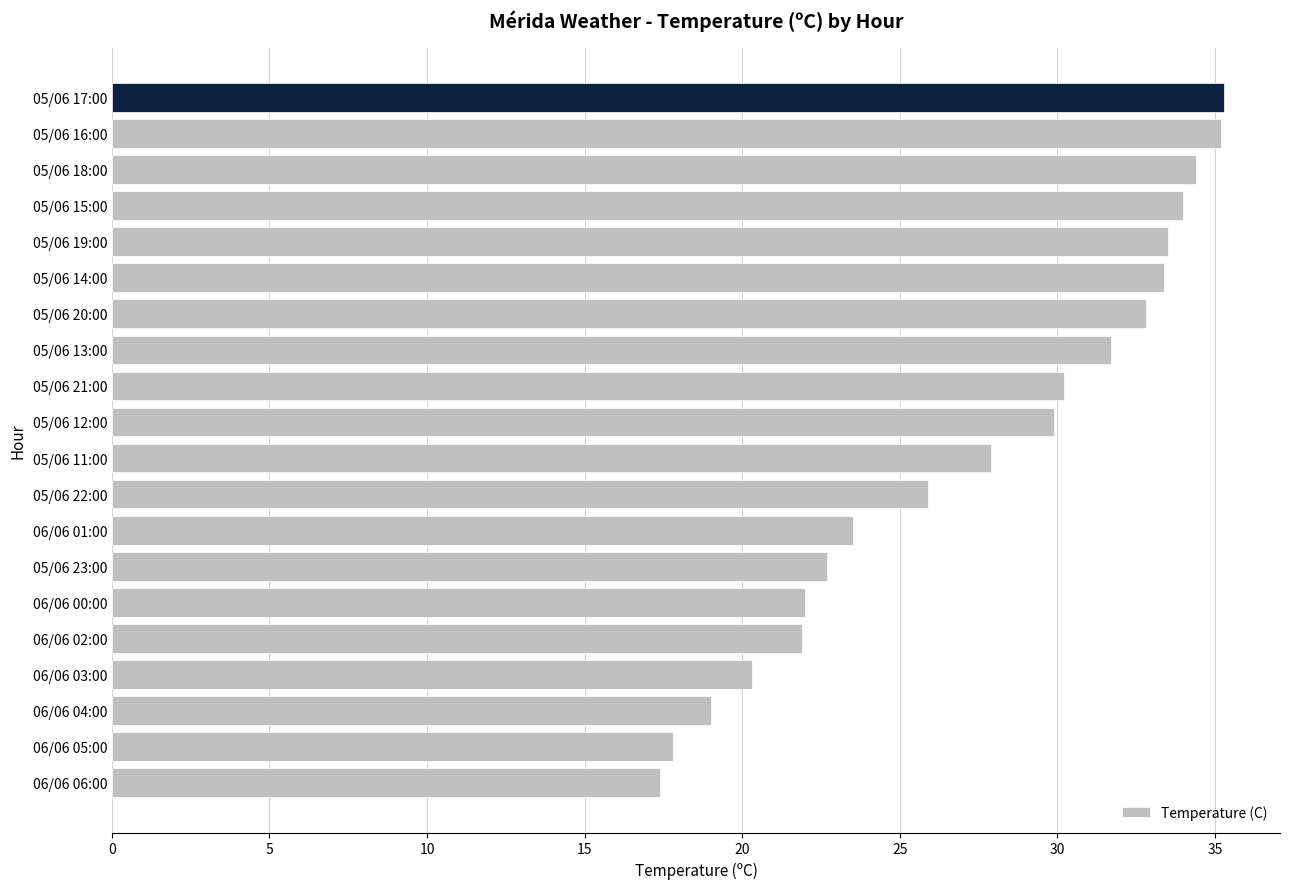

What is the smallest value displayed?

17.4